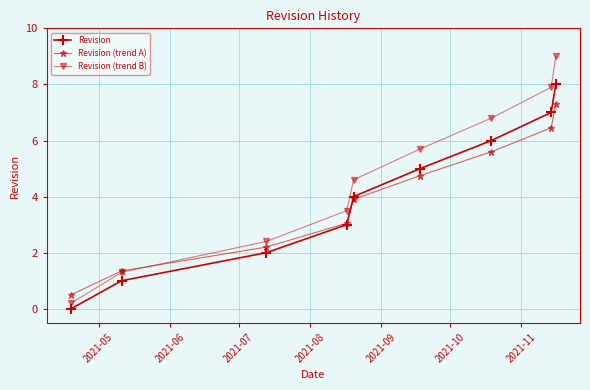

What is the maximum value for Revision?

8.0